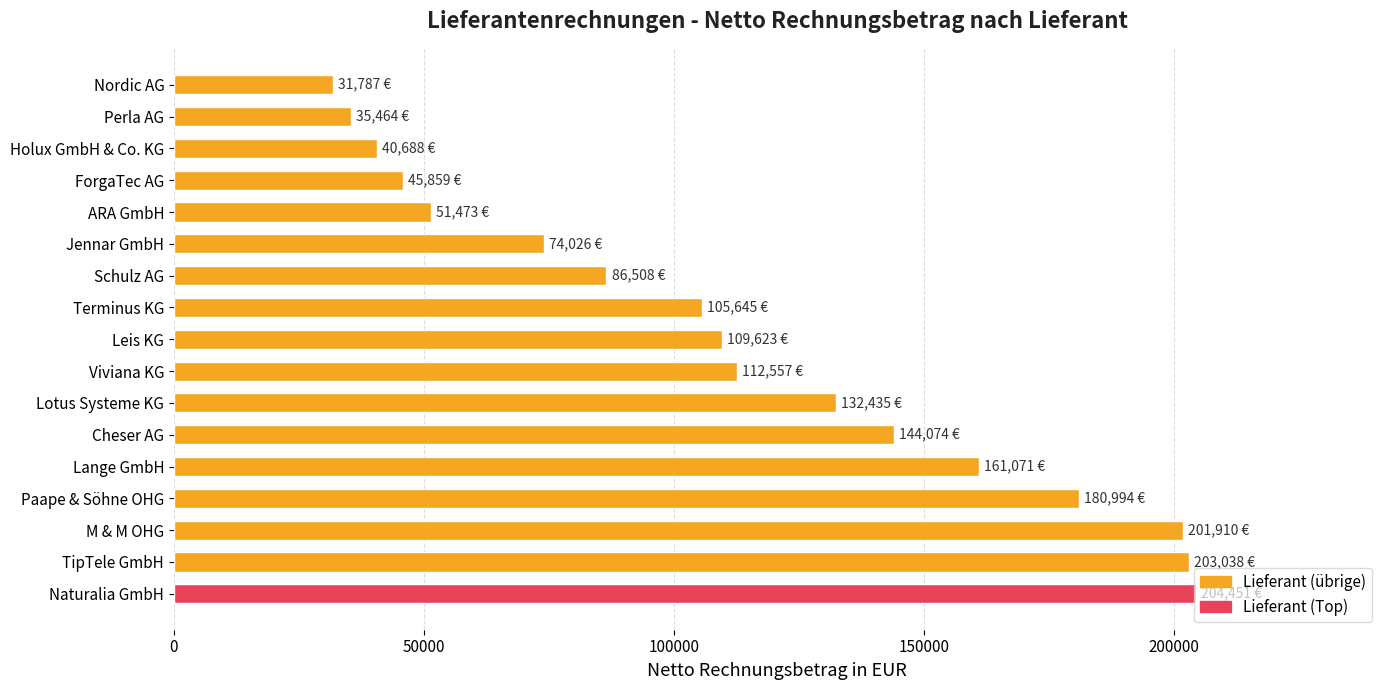

Where is the data nearest to the value 118118?

Viviana KG